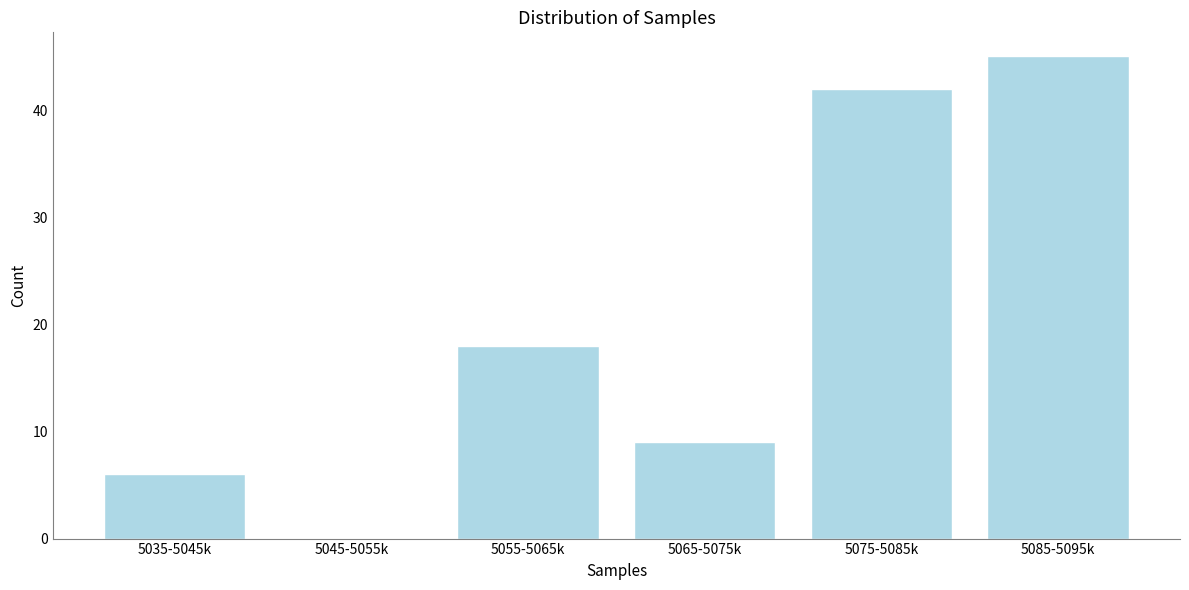

Reading left to right, list all the values displayed in this chart.

5035-5045k=6	5045-5055k=0	5055-5065k=18	5065-5075k=9	5075-5085k=42	5085-5095k=45